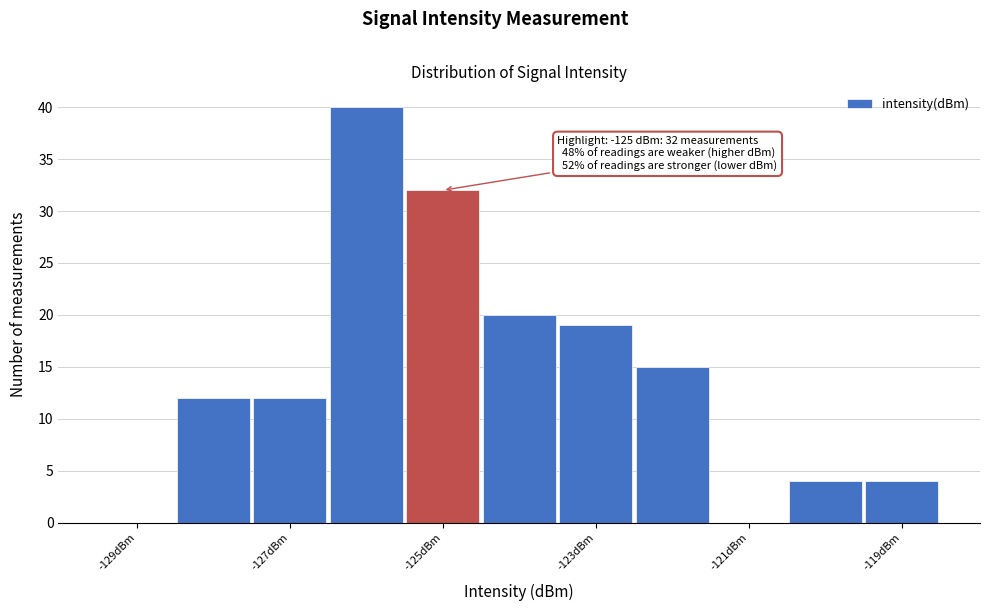

Which range on the x-axis has the tallest bar?

-126.5 to -125.5